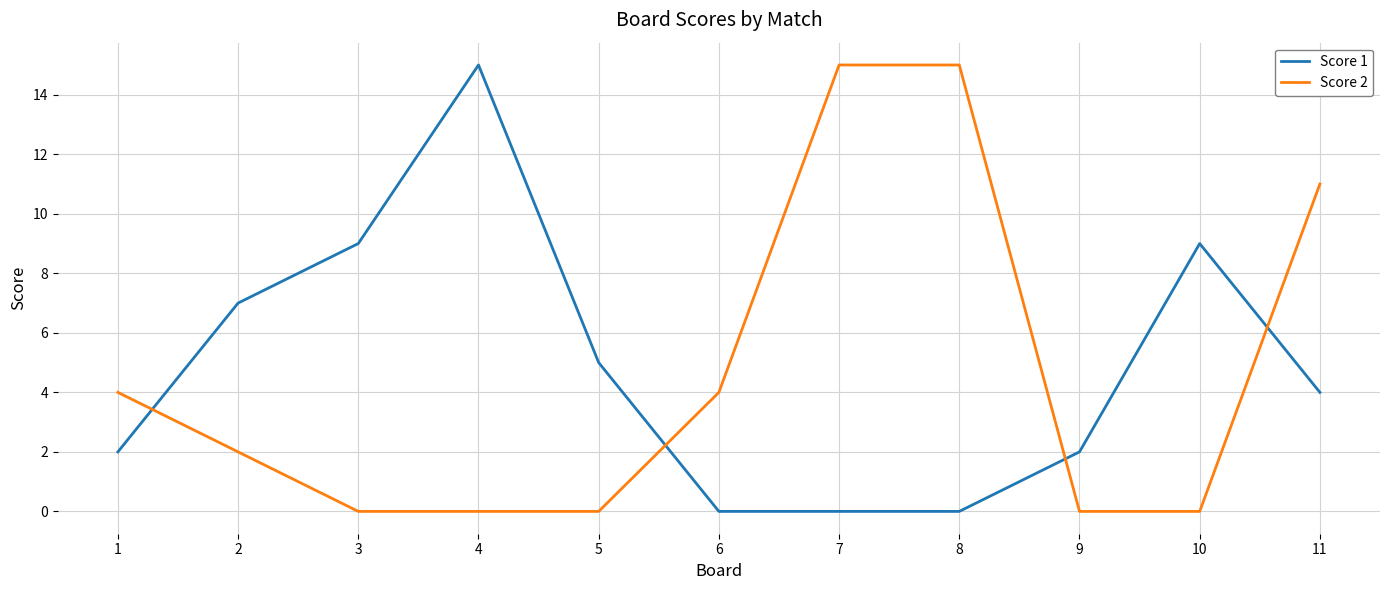

What is the difference between the Score 2 values at 6 and 9?

4